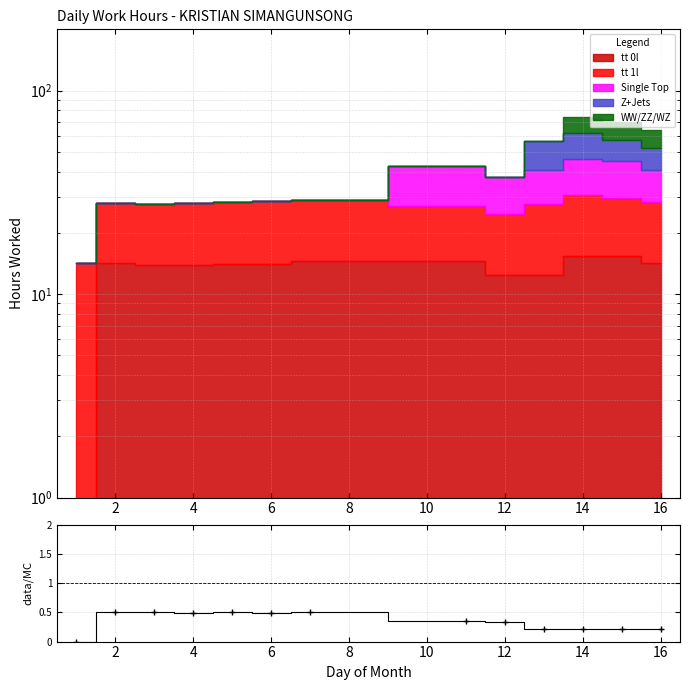

What is the difference between the values at 0 and 16?

0.3